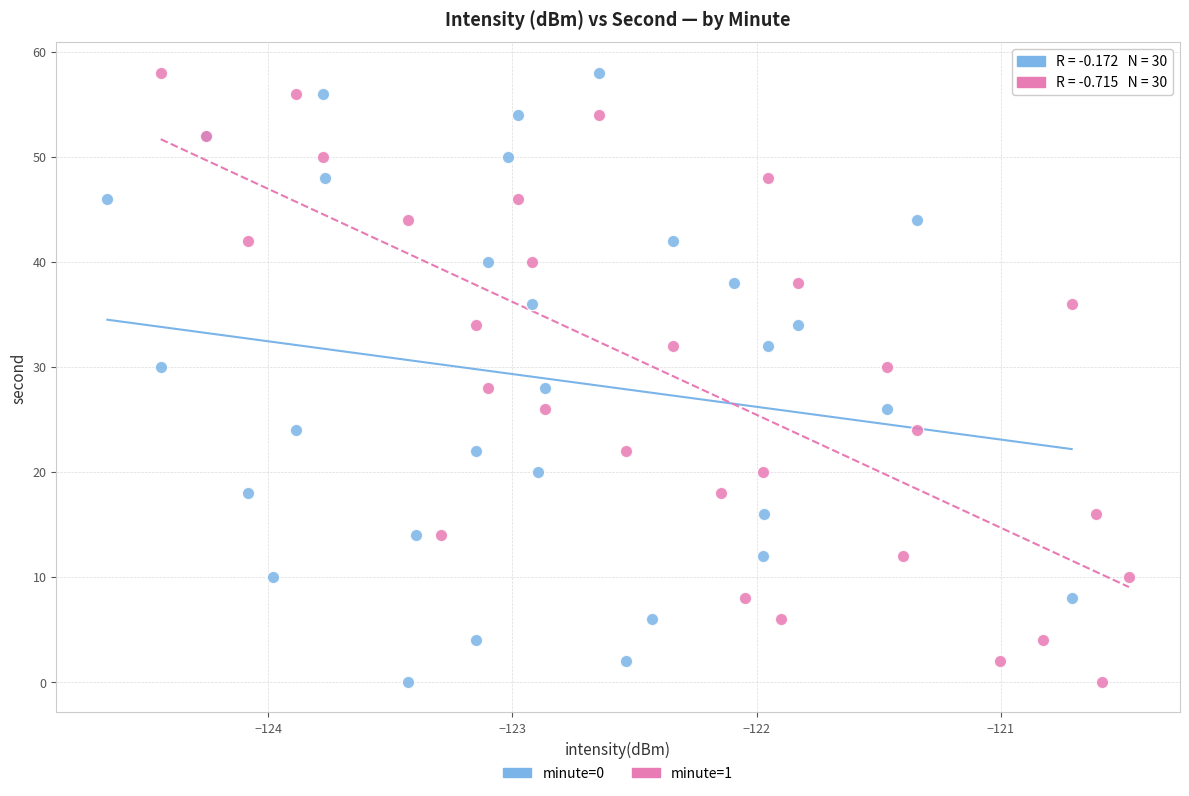

What are all the series names shown in the legend?

minute=0, minute=1